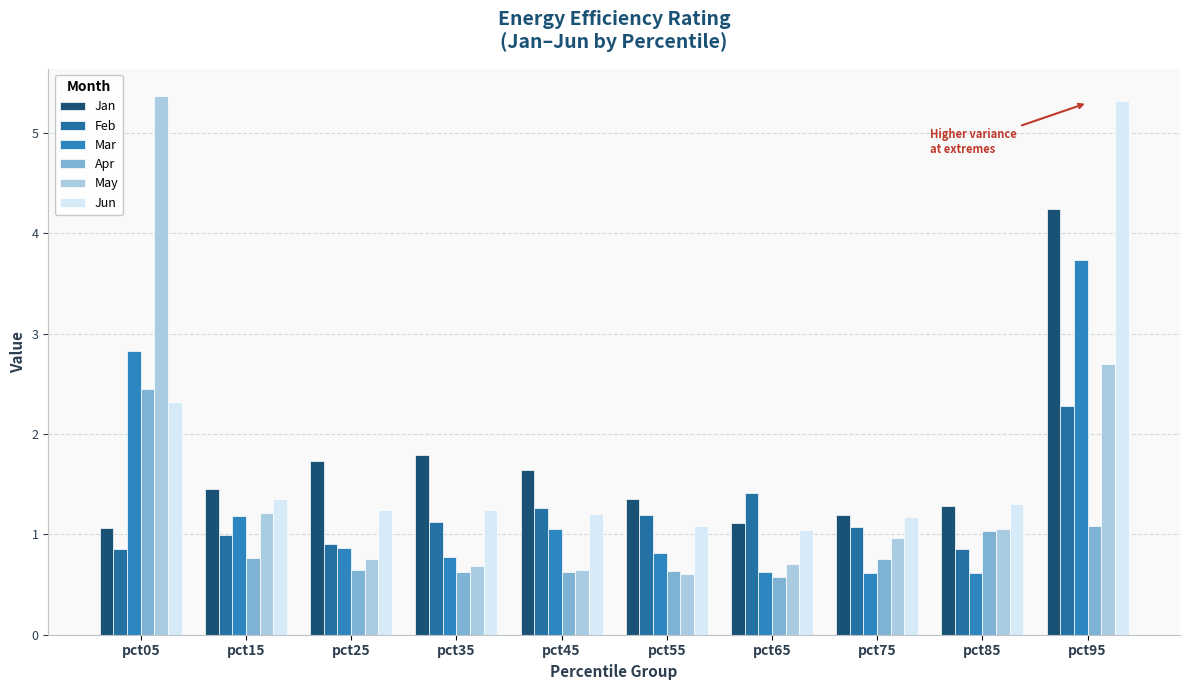

Does the chart contain any negative values?

No